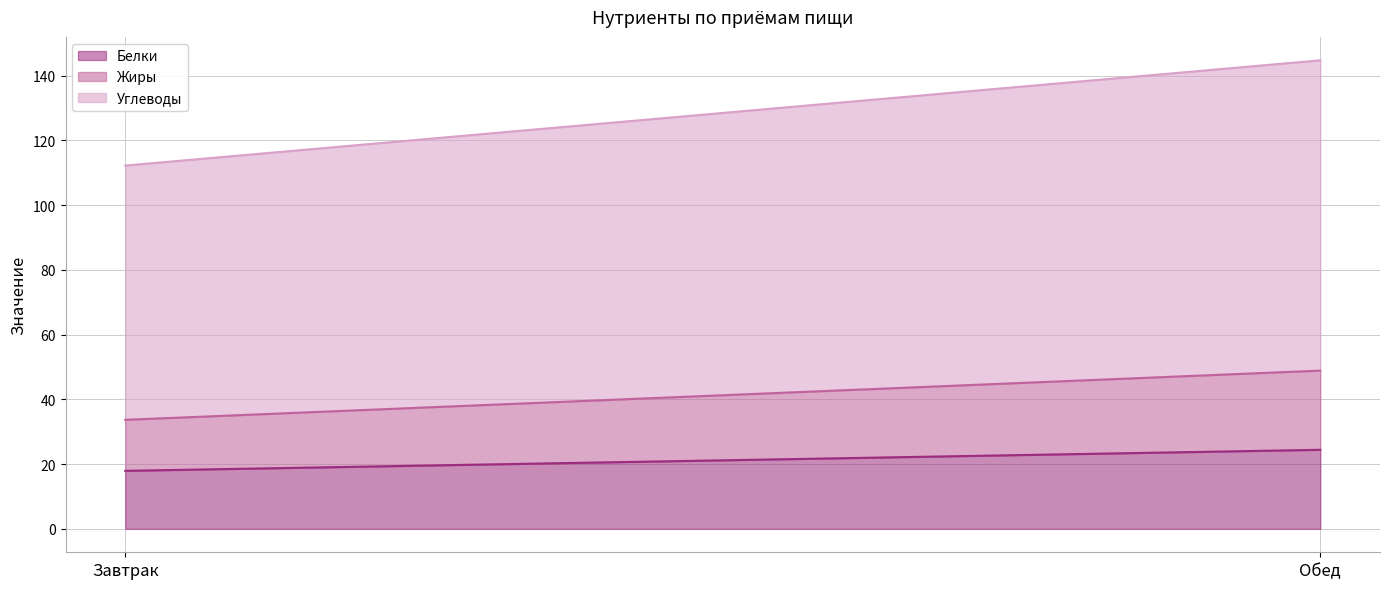

The Белки (линия) series shows 17.9 at Завтрак. True or false?

True